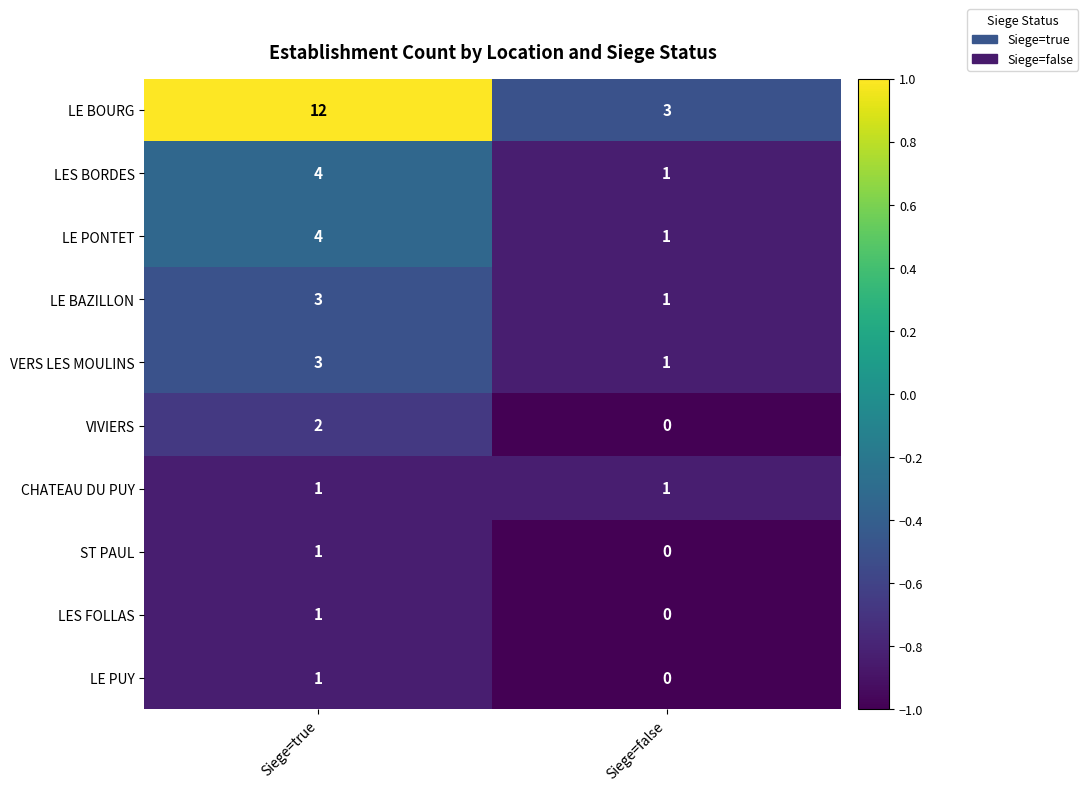

What is the greatest value displayed?

12